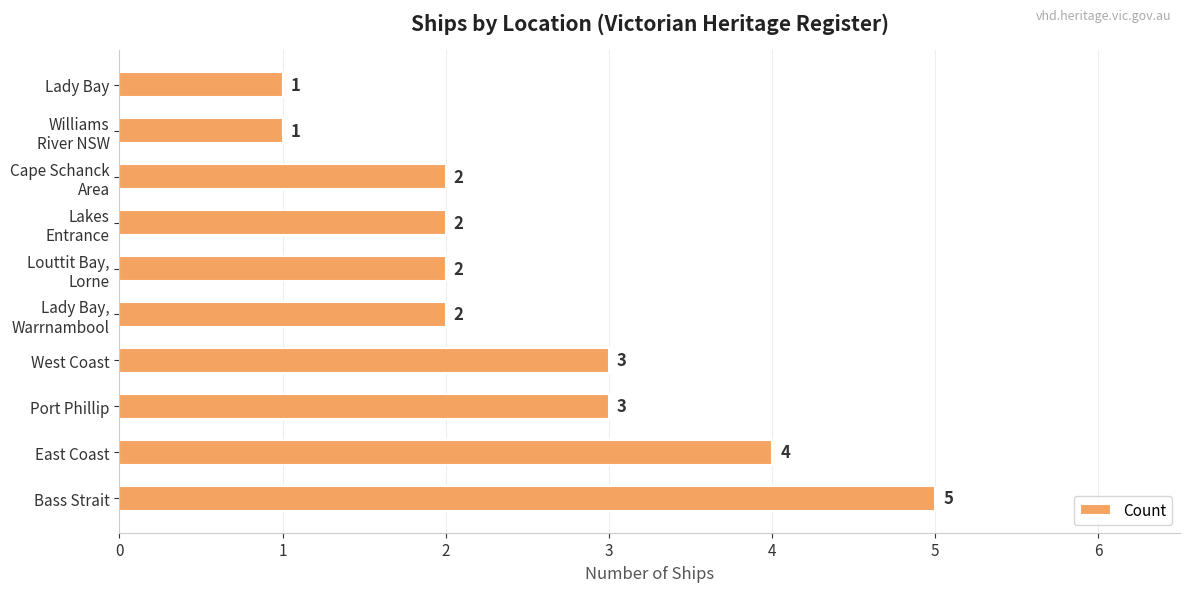

Which has a higher value, East Coast or West Coast?

East Coast